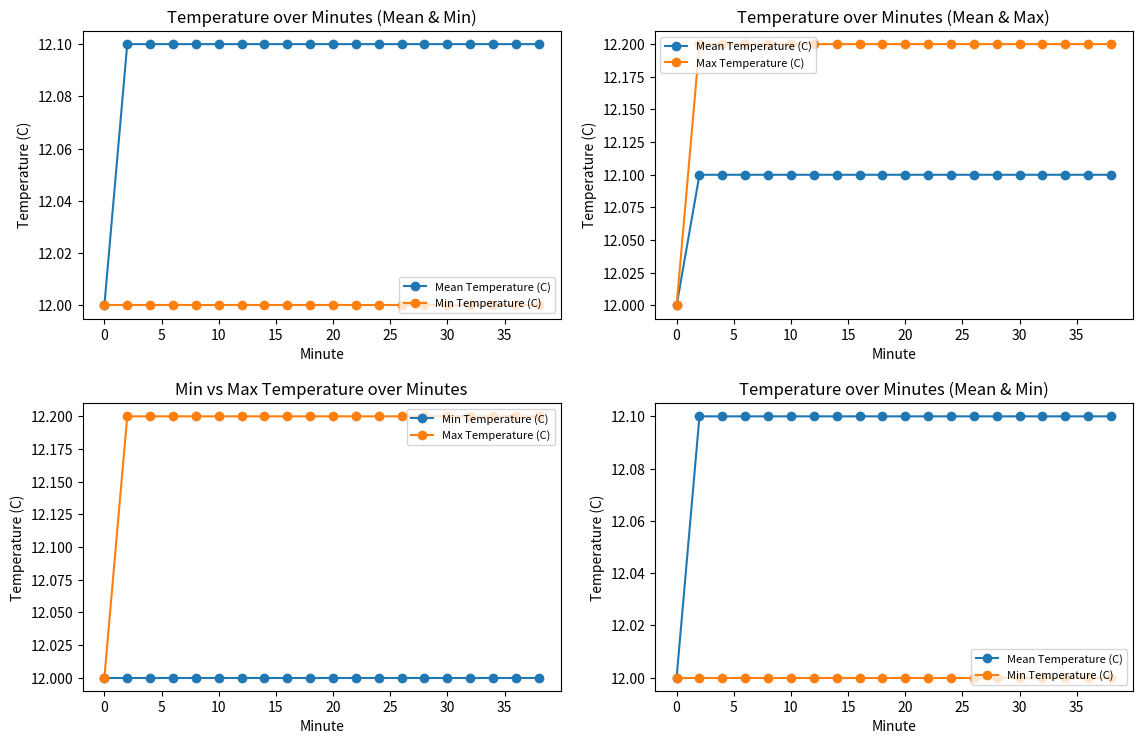

Is the value of Mean Temperature (C) at 35 greater than the value of Max Temperature (C) at 15?

No